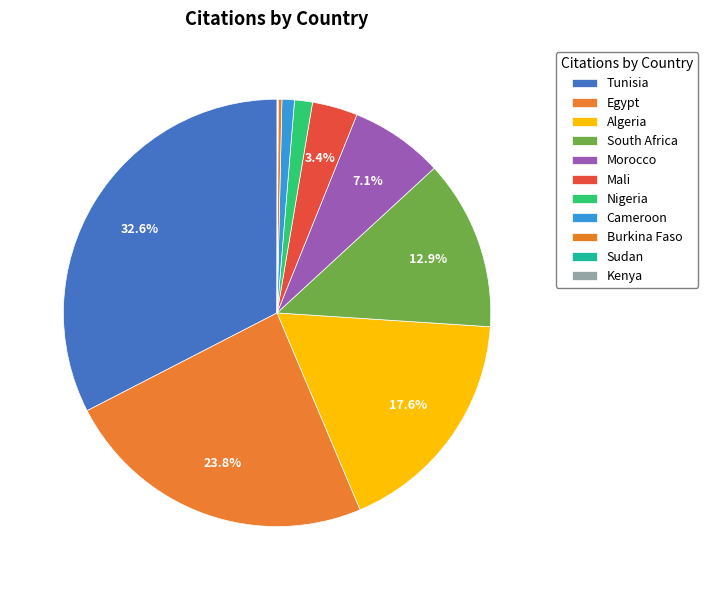

True or false: Algeria accounts for 26% of the total.

False